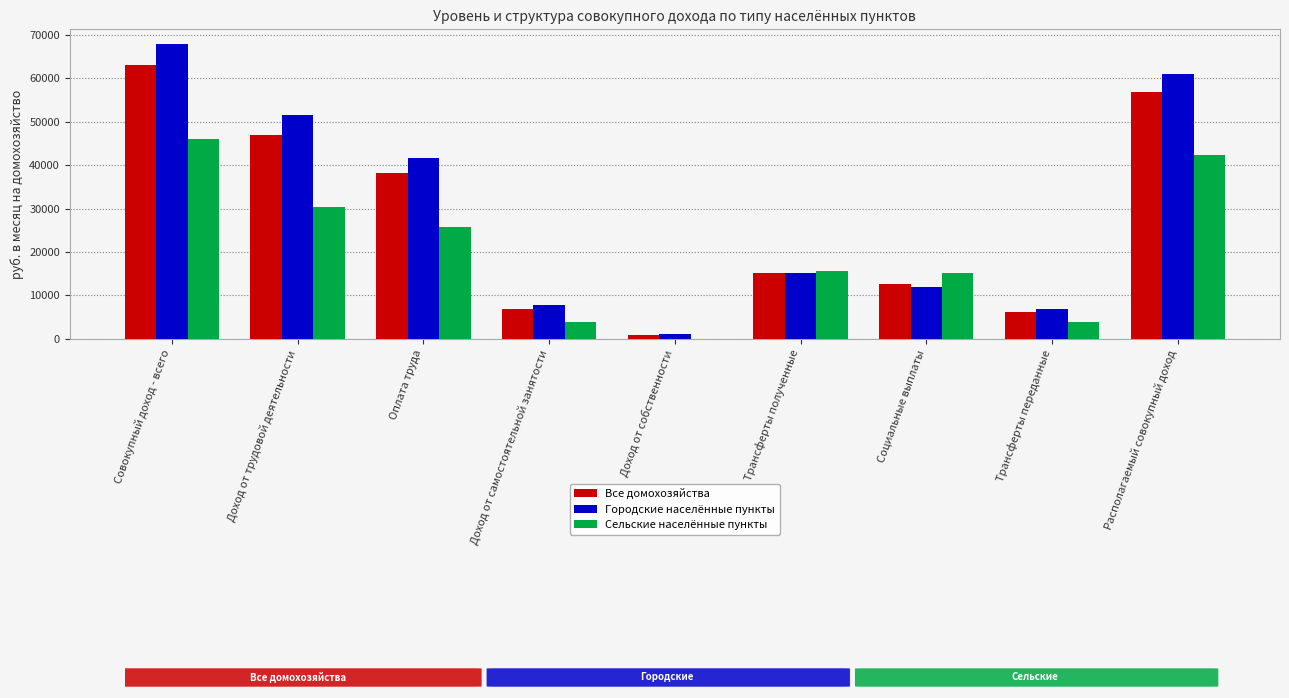

At which category is the sum across all series the highest?

Совокупный доход - всего